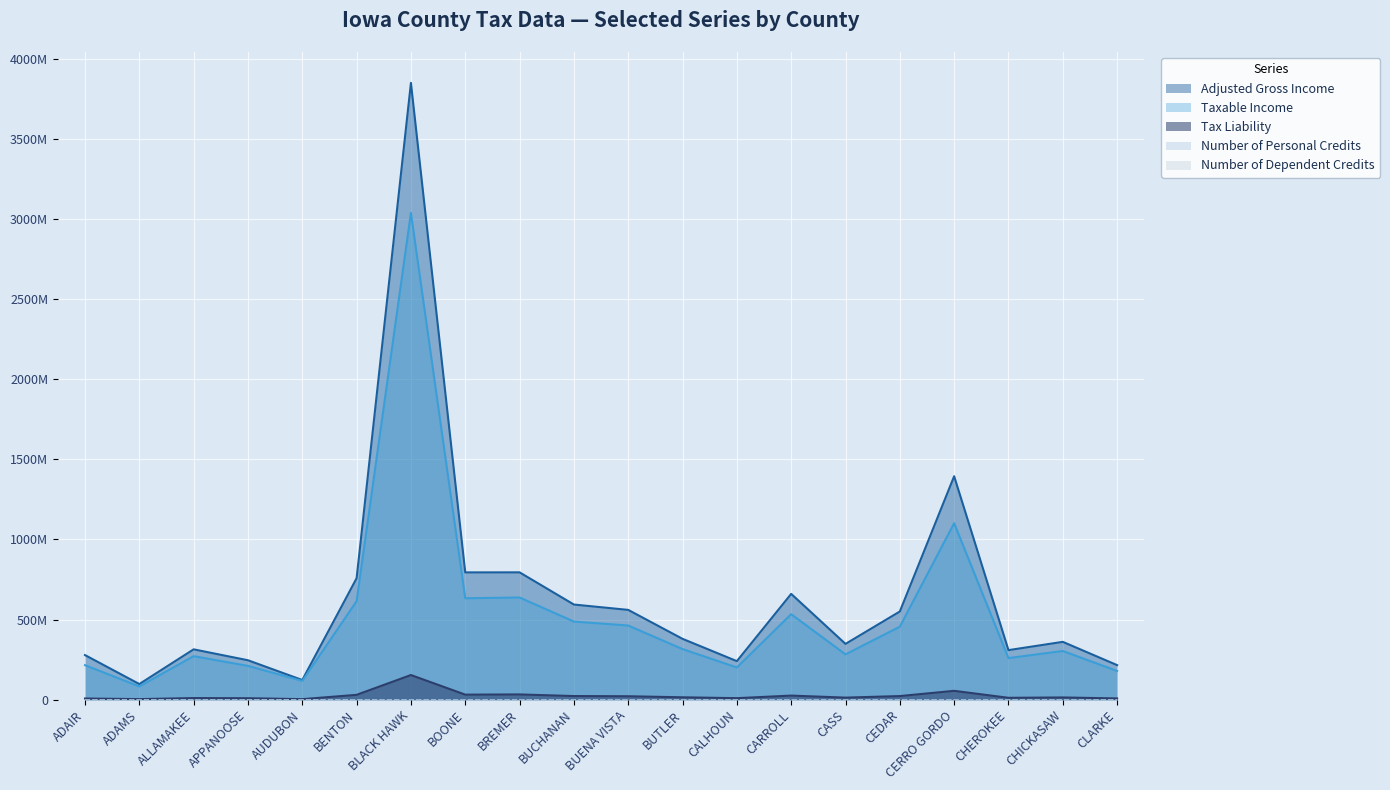

Which series has the widest spread of values?

Adjusted Gross Income